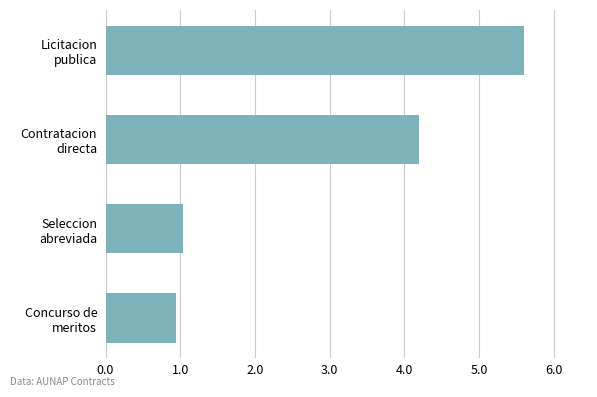

What is the maximum value shown in the chart?

5.6